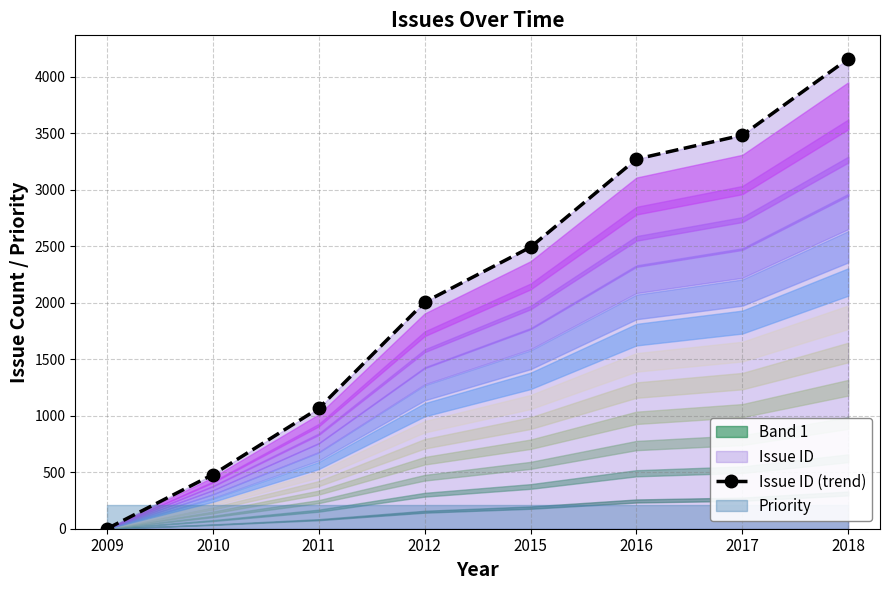

True or false: there are more than 0 points higher than both neighbors.

False